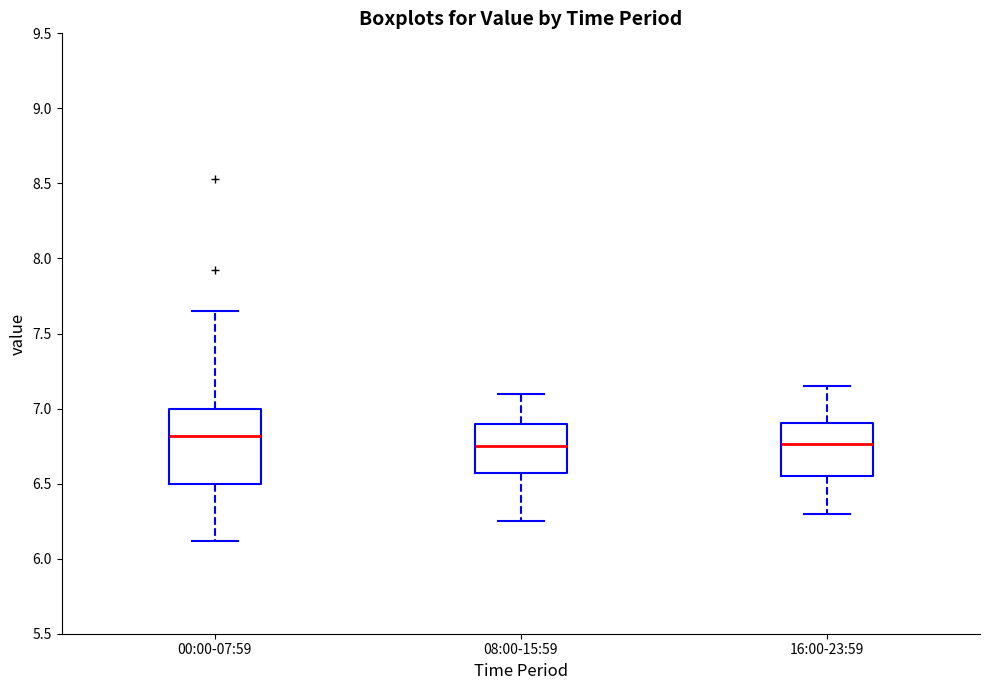

Reading left to right, read every box against the y-axis: the position of its median line, the range the box covers, and the ends of its whiskers. The values are not printed on the chart, so give them approximately, as read against the axis.

00:00-07:59: median 6.80, box 6.50 to 7.00, whiskers 6.10 to 7.65
08:00-15:59: median 6.75, box 6.55 to 6.90, whiskers 6.25 to 7.10
16:00-23:59: median 6.75, box 6.55 to 6.90, whiskers 6.30 to 7.15